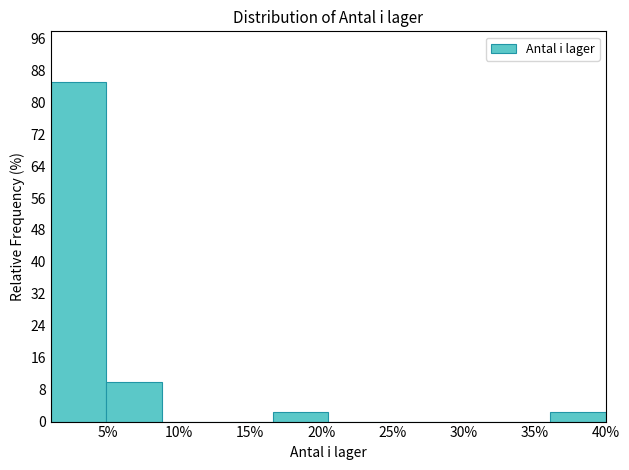

Reading left to right, list every bar in this chart as the range it spans on the x-axis followed by its height. Neither the bar edges nor the heights are printed on the chart, so give them approximately, as read against the axes.

1.0 to 4.9: 85
4.9 to 8.8: 10
8.8 to 12.7: 0
12.7 to 16.6: 0
16.6 to 20.5: 3
20.5 to 24.4: 0
24.4 to 28.3: 0
28.3 to 32.2: 0
32.2 to 36.1: 0
36.1 to 40.0: 3